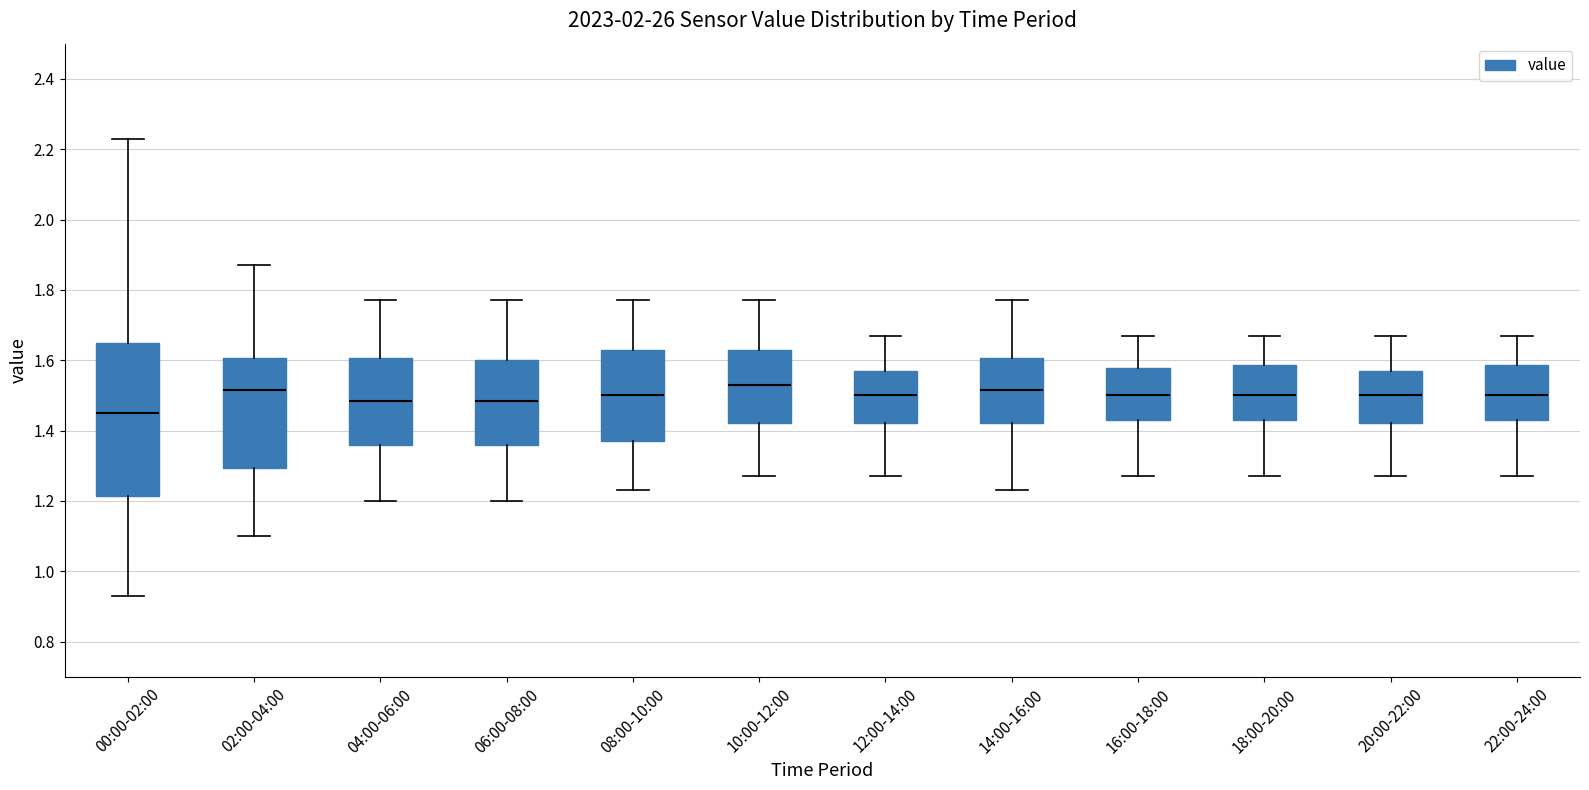

Which box's median line is the lowest?

00:00-02:00